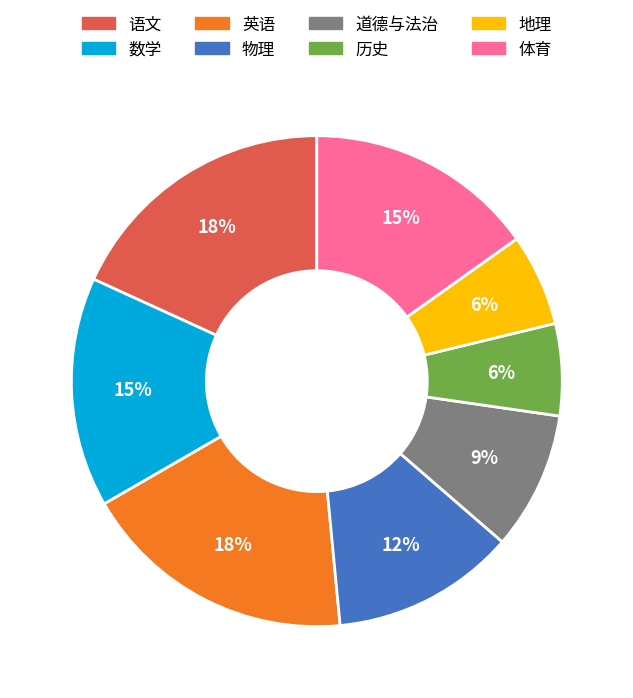

Is 地理 the majority of the pie?

No